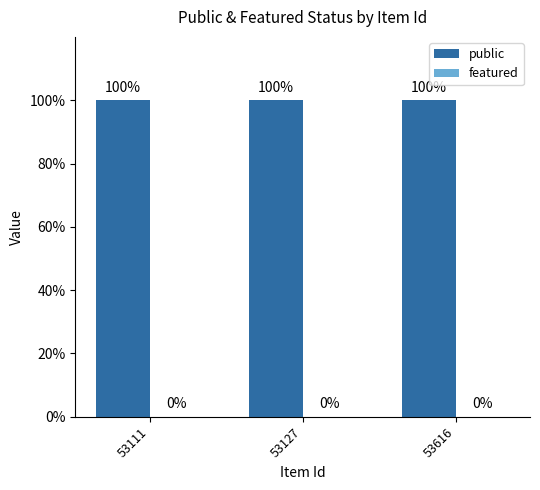

Rank the series by their average value, from lowest to highest.

featured, public